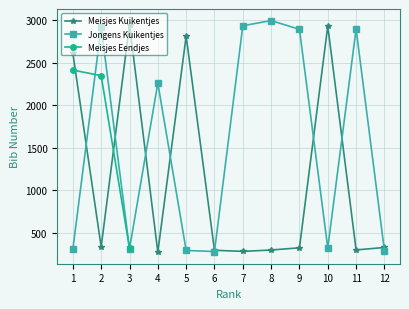

What is the maximum value for Jongens Kuikentjes?

2996